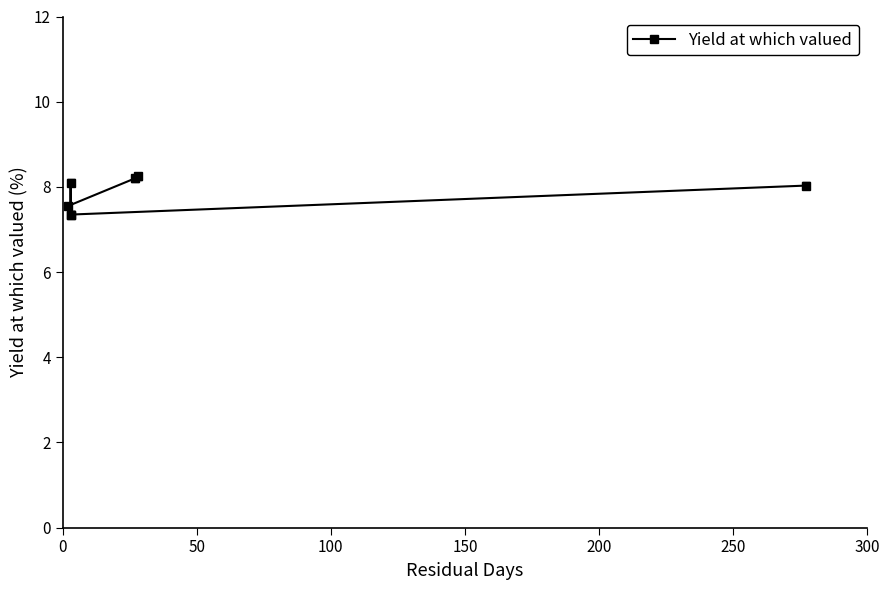

How many interior local peaks (higher than both neighbors) does the data have?

1